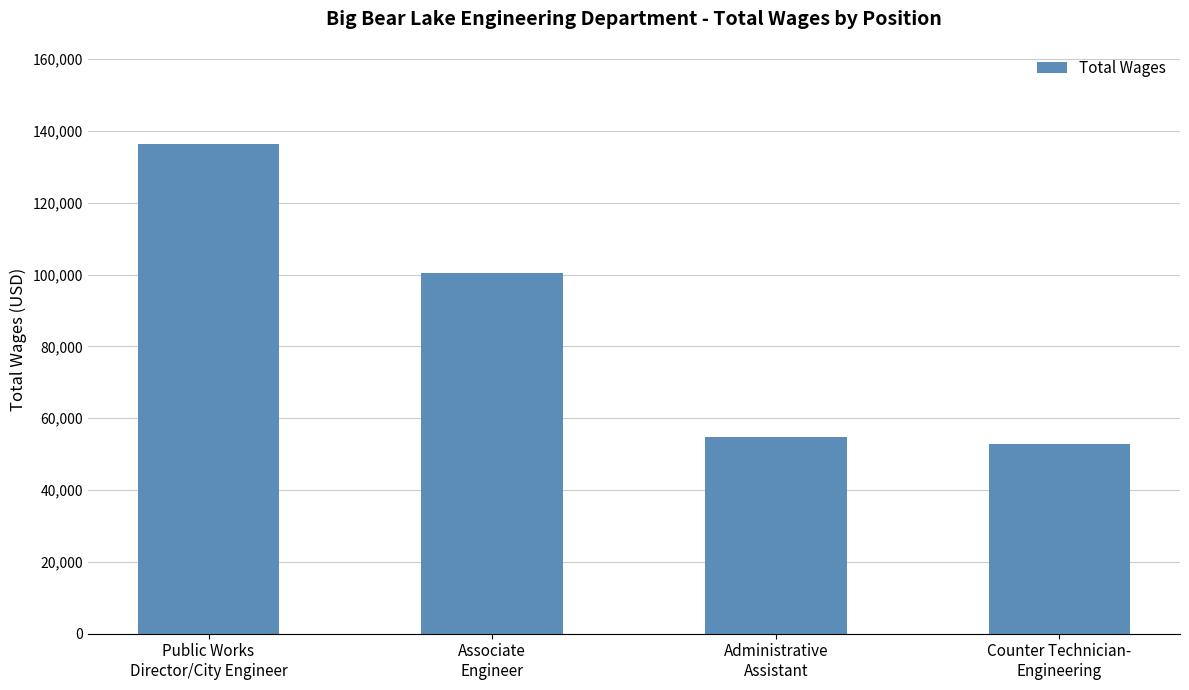

The chart shows a value of 69242 at Counter Technician-
Engineering. True or false?

False